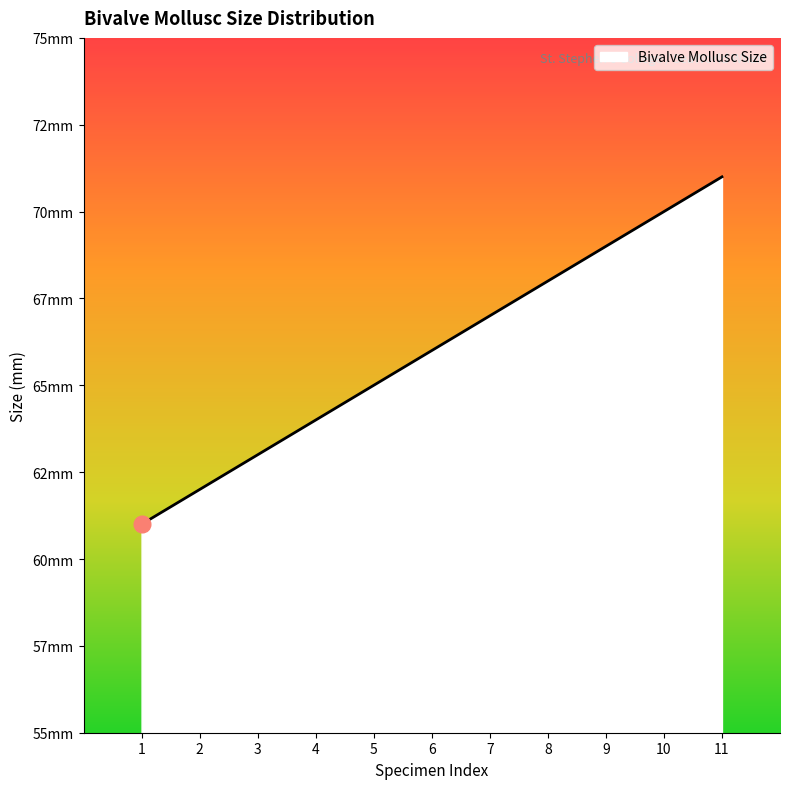

At which label does the data first exceed 66?

7